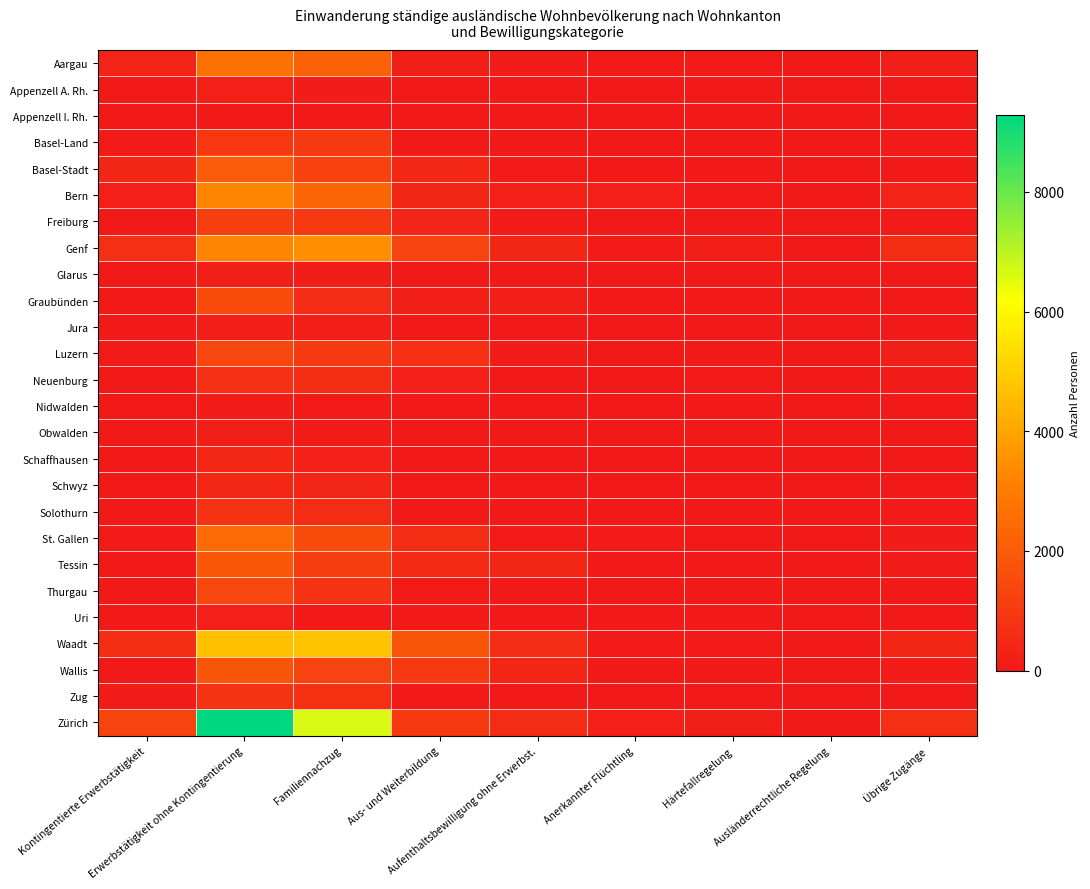

What is the difference between the highest and lowest values at Aufenthaltsbewilligung ohne Erwerbst.?

595